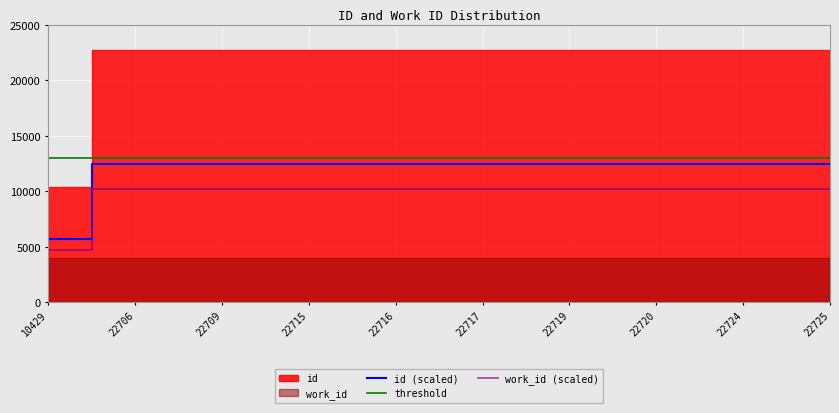

How many lines are shown in the chart?

3